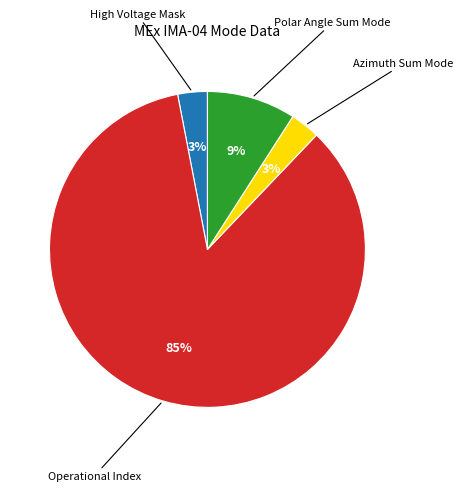

To the nearest percent, what is the average slice percentage?

25%